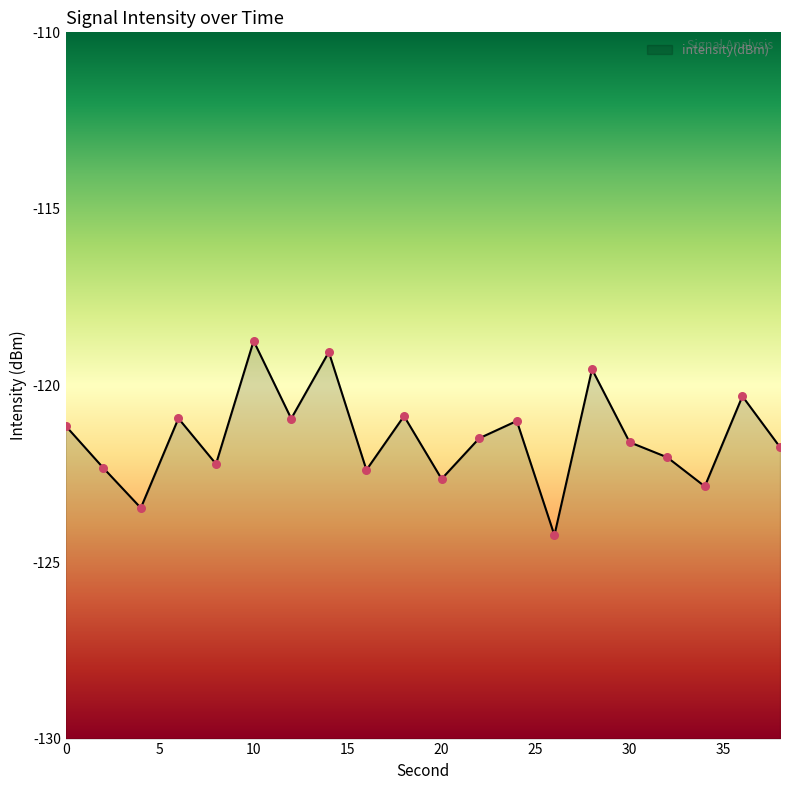

Which has a higher value, 12 or 8?

12